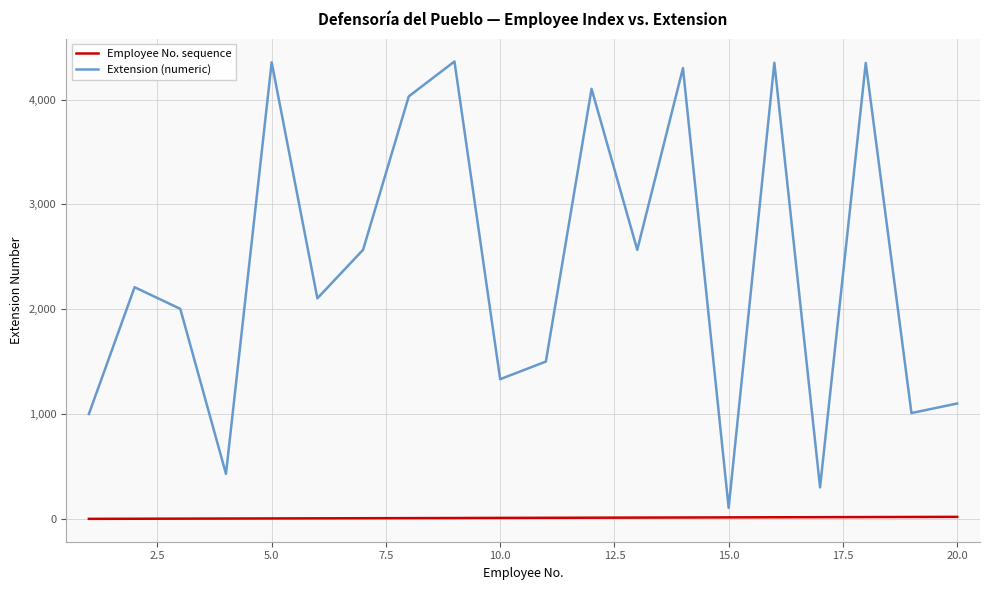

Which series has the largest range (max minus min)?

Extension (numeric)